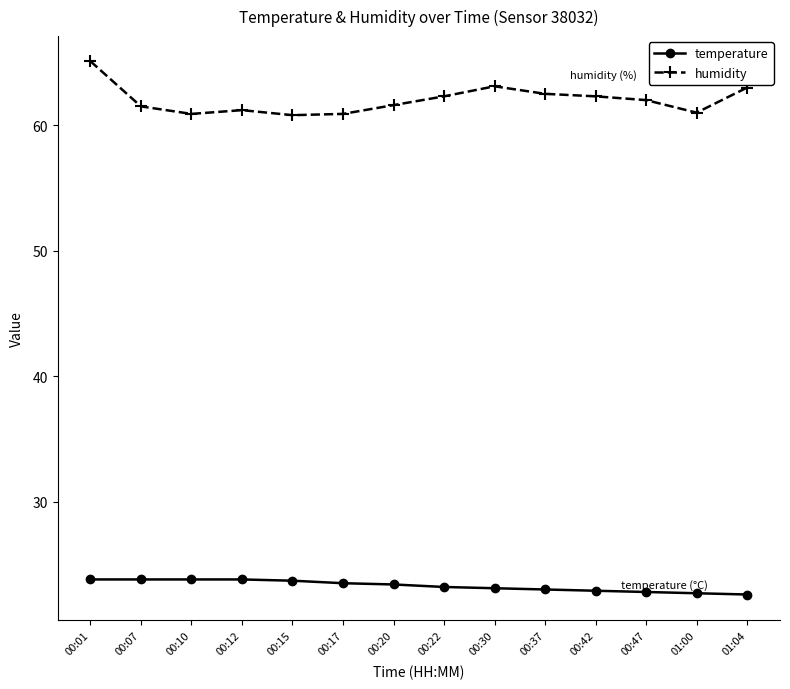

List the series in order of their overall mean, lowest first.

temperature, humidity